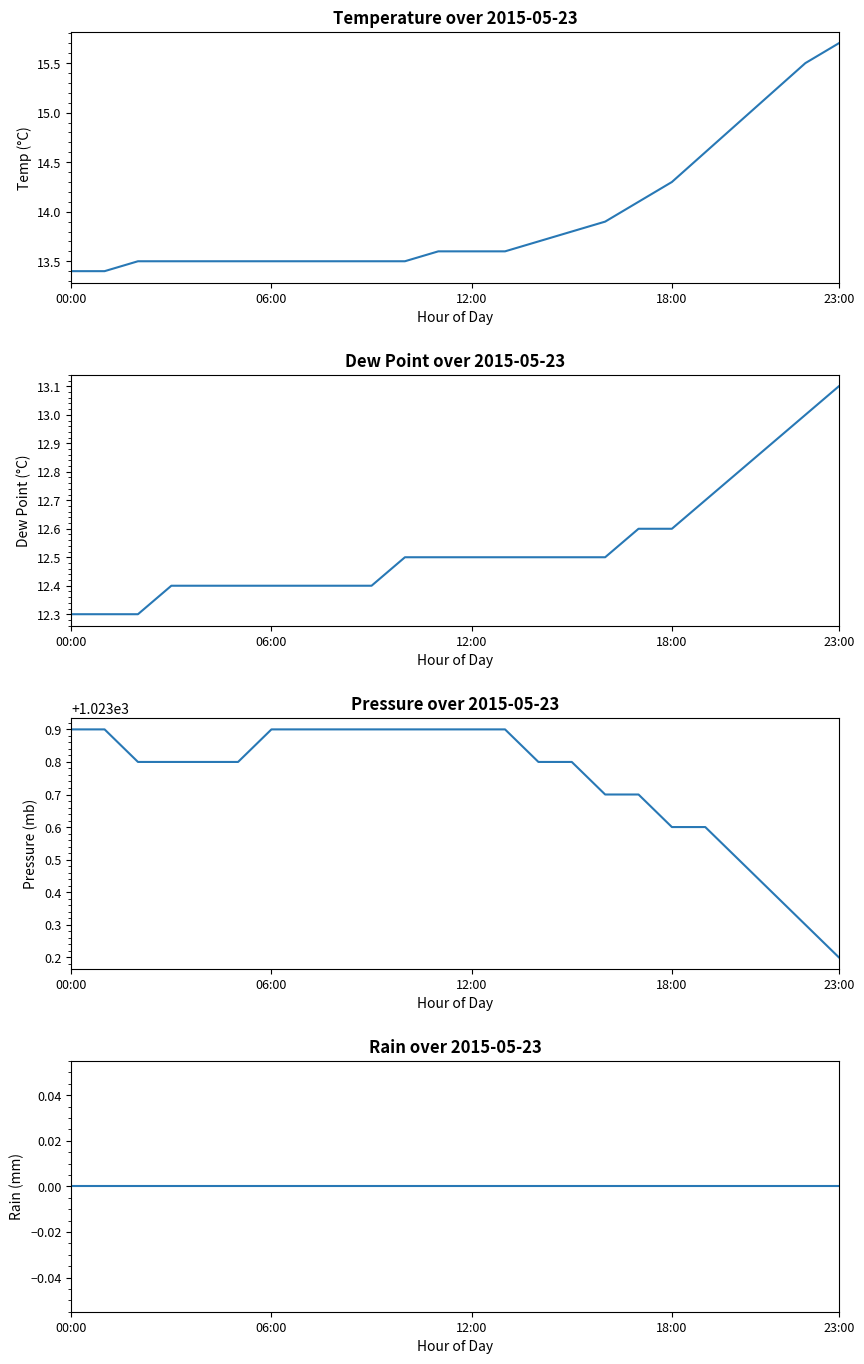

At how many categories does at least one series exceed 46?

24